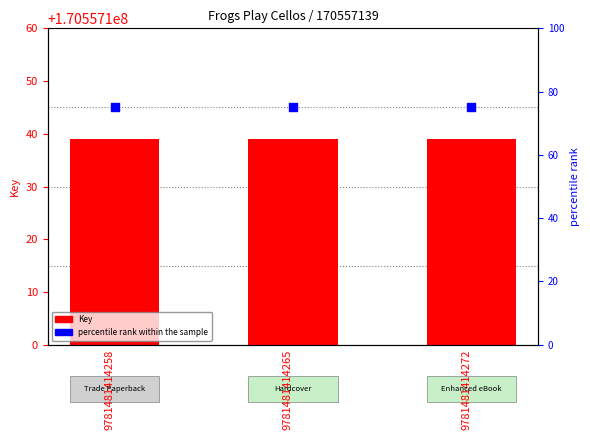

What are all the series names shown in the legend?

Key, percentile rank within the sample